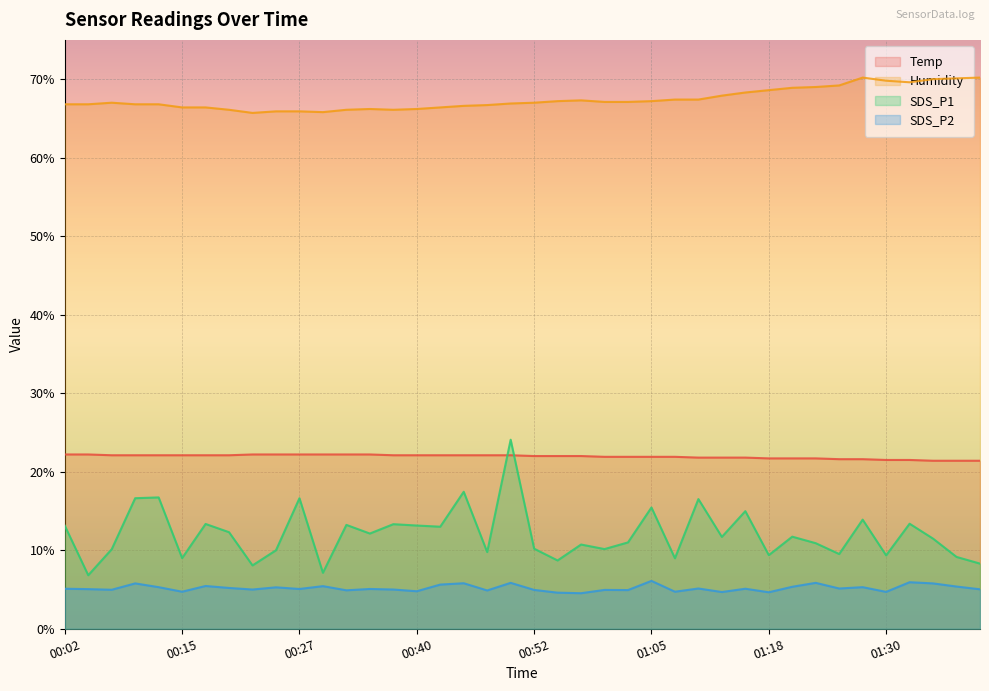

Reading left to right, what are all the values shown in this chart?

Temp: 00:02=22.2	00:05=22.2	00:07=22.1	00:10=22.1	00:12=22.1	00:15=22.1	00:17=22.1	00:20=22.1	00:22=22.2	00:25=22.2	00:27=22.2	00:30=22.2	00:32=22.2	00:35=22.2	00:37=22.1	00:40=22.1	00:42=22.1	00:45=22.1	00:47=22.1	00:50=22.1	00:52=22.0	00:55=22.0	00:57=22.0	01:00=21.9	01:02=21.9	01:05=21.9	01:08=21.9	01:10=21.8	01:13=21.8	01:15=21.8	01:18=21.7	01:20=21.7	01:23=21.7	01:25=21.6	01:27=21.6	01:30=21.5	01:32=21.5	01:35=21.4	01:38=21.4	01:40=21.4
Humidity: 00:02=66.8	00:05=66.8	00:07=67.0	00:10=66.8	00:12=66.8	00:15=66.4	00:17=66.4	00:20=66.1	00:22=65.7	00:25=65.9	00:27=65.9	00:30=65.8	00:32=66.1	00:35=66.2	00:37=66.1	00:40=66.2	00:42=66.4	00:45=66.6	00:47=66.7	00:50=66.9	00:52=67.0	00:55=67.2	00:57=67.3	01:00=67.1	01:02=67.1	01:05=67.2	01:08=67.4	01:10=67.4	01:13=67.9	01:15=68.3	01:18=68.6	01:20=68.9	01:23=69.0	01:25=69.2	01:27=70.2	01:30=69.8	01:32=69.6	01:35=70.0	01:38=70.1	01:40=70.2
SDS_P1: 00:02=13.1	00:05=6.8	00:07=10.1	00:10=16.6	00:12=16.7	00:15=9.0	00:17=13.3	00:20=12.3	00:22=8.1	00:25=10.0	00:27=16.6	00:30=7.1	00:32=13.2	00:35=12.1	00:37=13.3	00:40=13.2	00:42=13.0	00:45=17.4	00:47=9.8	00:50=24.1	00:52=10.2	00:55=8.7	00:57=10.7	01:00=10.2	01:02=11.0	01:05=15.4	01:08=9.0	01:10=16.5	01:13=11.7	01:15=15.0	01:18=9.4	01:20=11.7	01:23=10.9	01:25=9.5	01:27=13.9	01:30=9.3	01:32=13.4	01:35=11.5	01:38=9.2	01:40=8.3
SDS_P2: 00:02=5.1	00:05=5.0	00:07=5.0	00:10=5.8	00:12=5.3	00:15=4.7	00:17=5.5	00:20=5.2	00:22=5.0	00:25=5.3	00:27=5.1	00:30=5.4	00:32=4.9	00:35=5.1	00:37=5.0	00:40=4.8	00:42=5.6	00:45=5.8	00:47=4.9	00:50=5.8	00:52=5.0	00:55=4.6	00:57=4.5	01:00=5.0	01:02=4.9	01:05=6.1	01:08=4.7	01:10=5.1	01:13=4.7	01:15=5.1	01:18=4.7	01:20=5.3	01:23=5.8	01:25=5.1	01:27=5.3	01:30=4.7	01:32=5.9	01:35=5.8	01:38=5.4	01:40=5.0